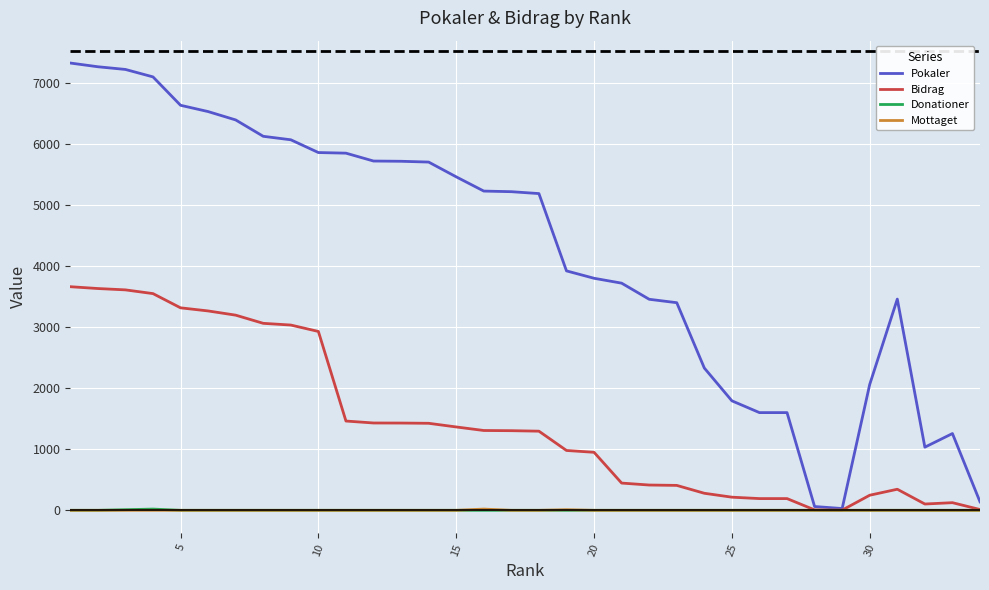

Which series has the largest total across all categories?

Pokaler